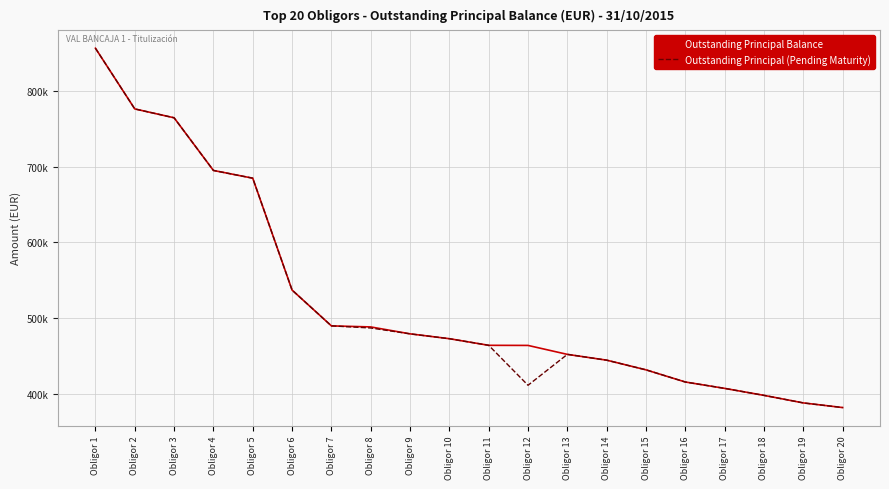

At how many categories does at least one series exceed 642205?

5